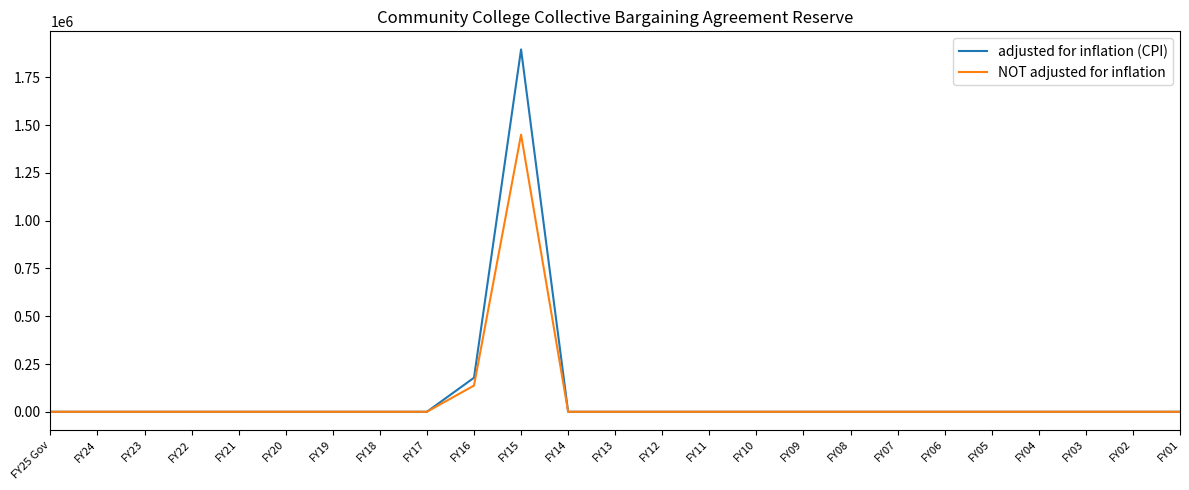

How many lines are shown in the chart?

2